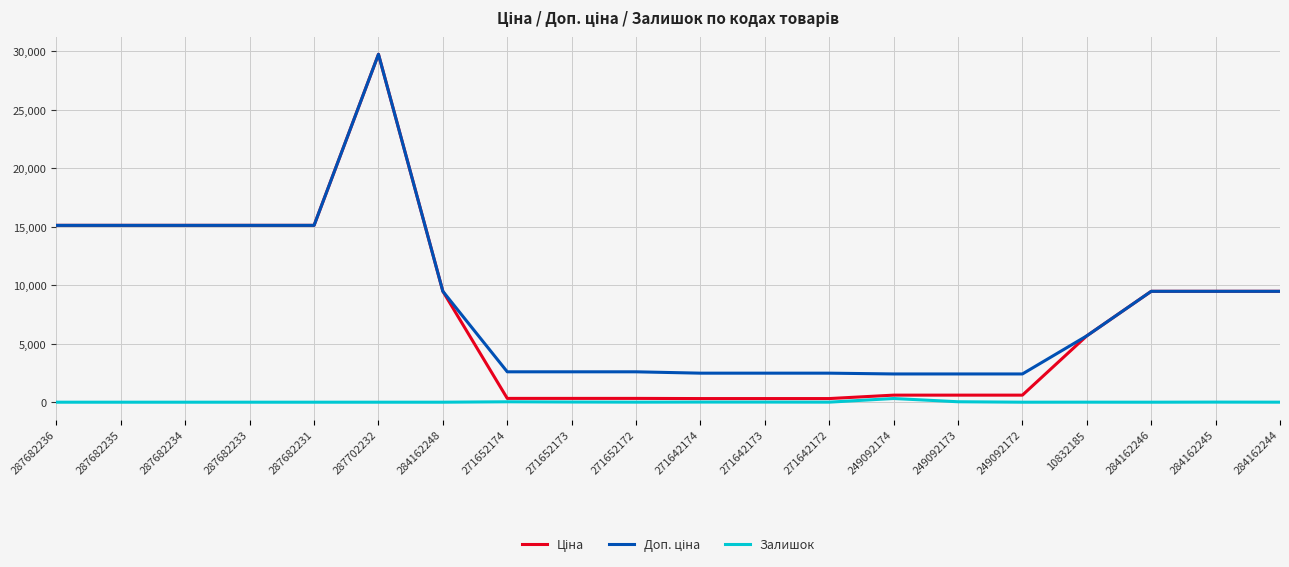

At which category does the chart reach its peak across all series?

287702232